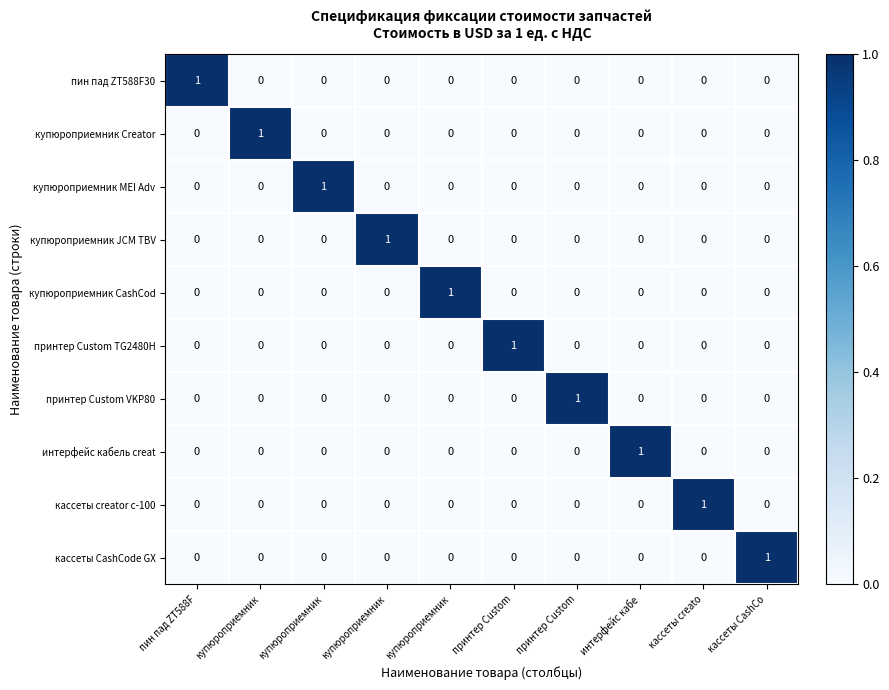

At which category is the sum across all series the highest?

пин пад ZT588F